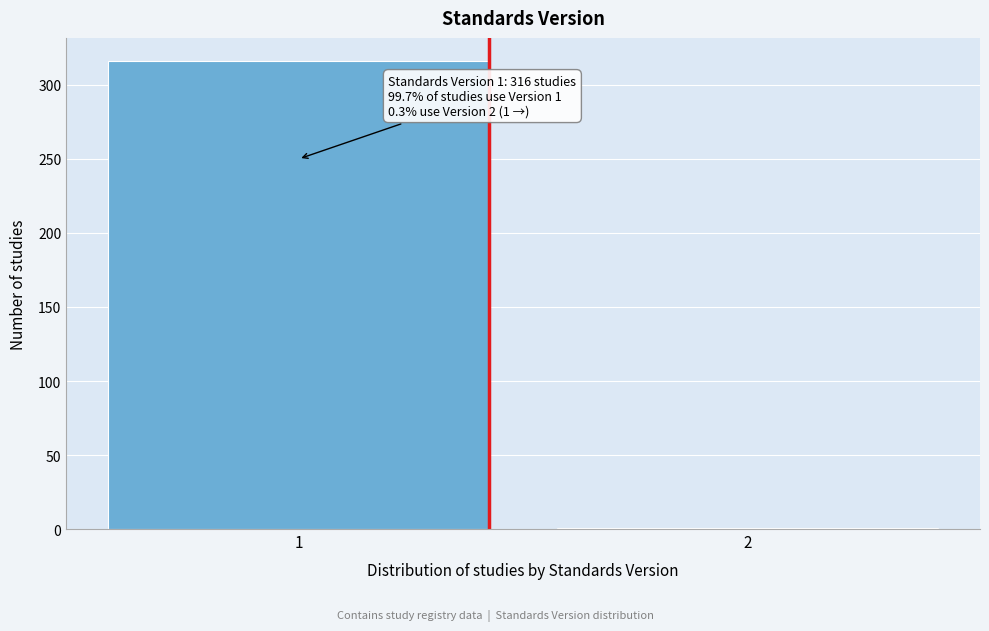

Reading right to left, what are all the values shown in this chart?

2=1	1=316